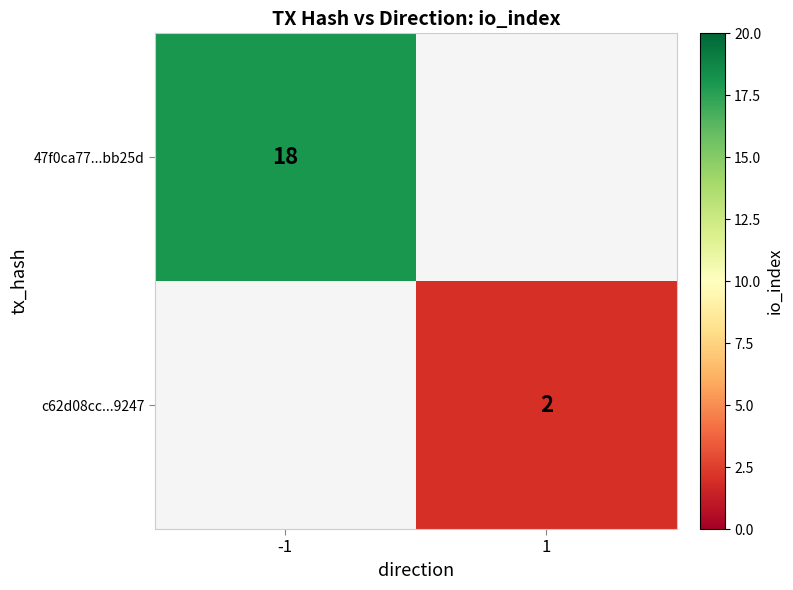

True or false: c62d08cc...9247 has a value of 2 at 1.

True